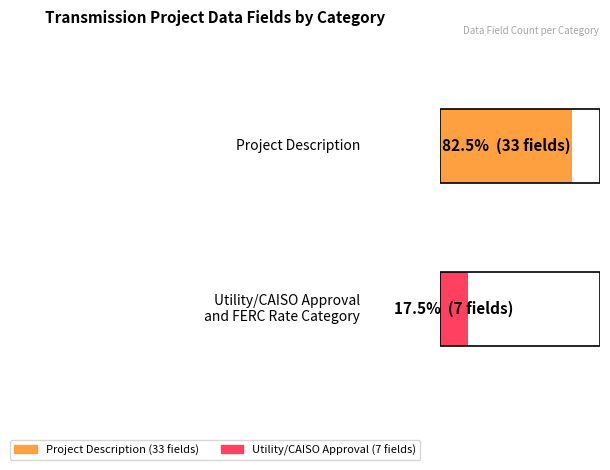

How many bars are there in total?

2